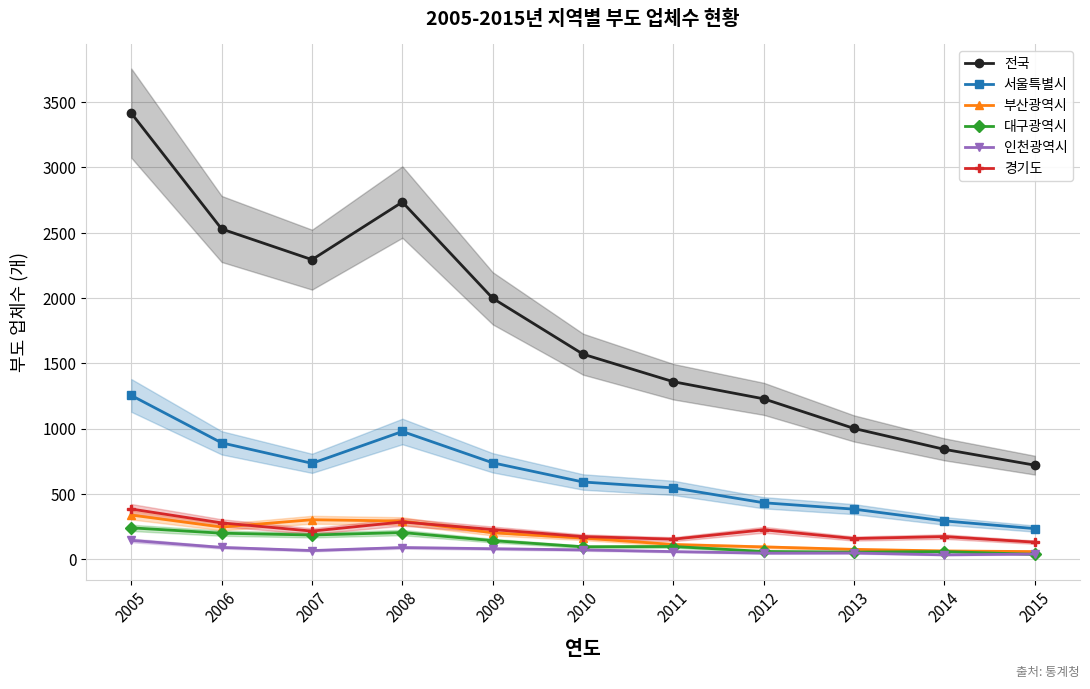

What is the value of the 전국 point at the 3rd from the left?

2294